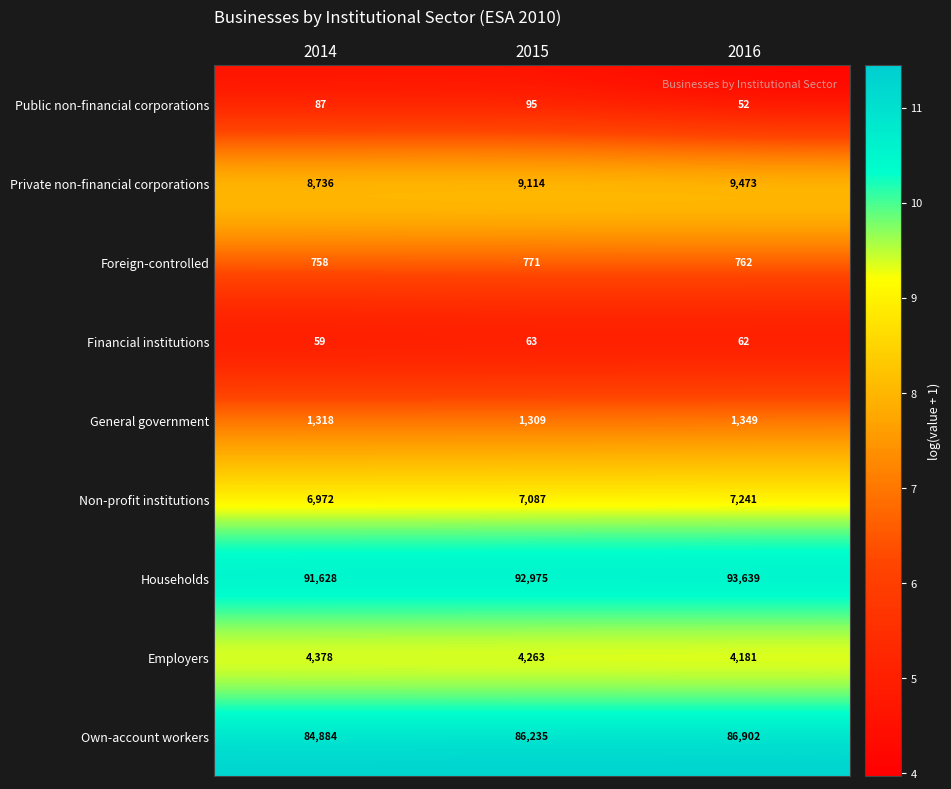

Is it true that Foreign-controlled equals 758 at 2014?

True